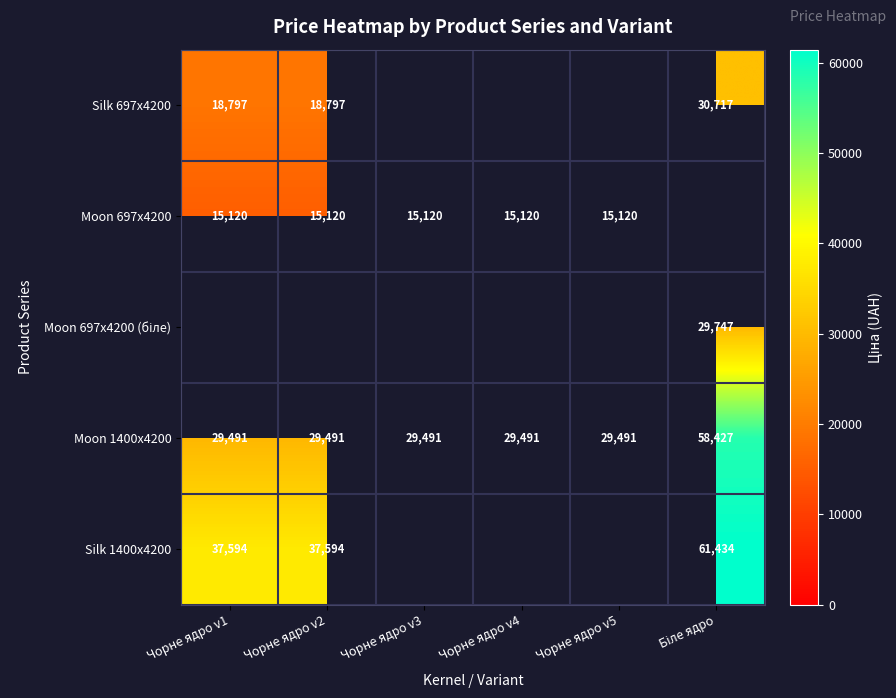

Is the value of Moon 697x4200 at Чорне ядро v1 greater than the value of Moon 1400x4200 at Чорне ядро v1?

No